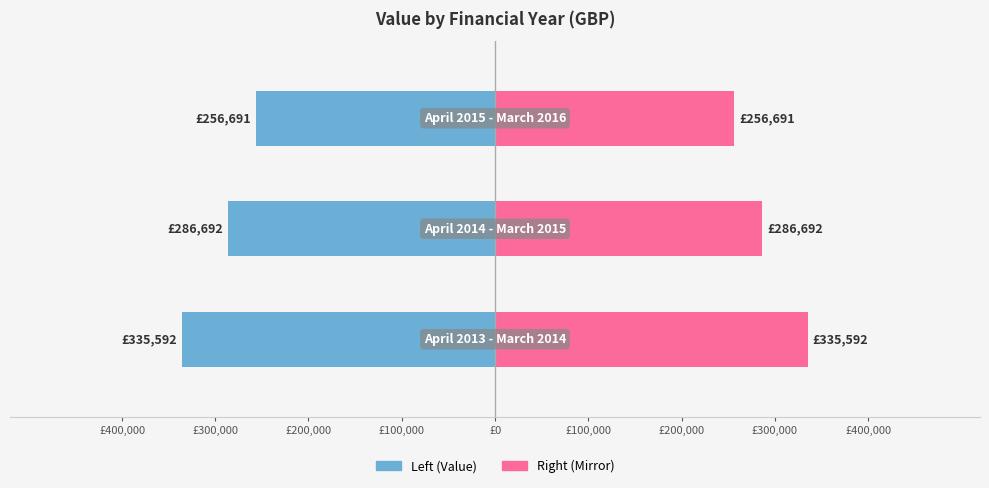

Is it true that Value (GBP) equals -256691 at £200,000?

True